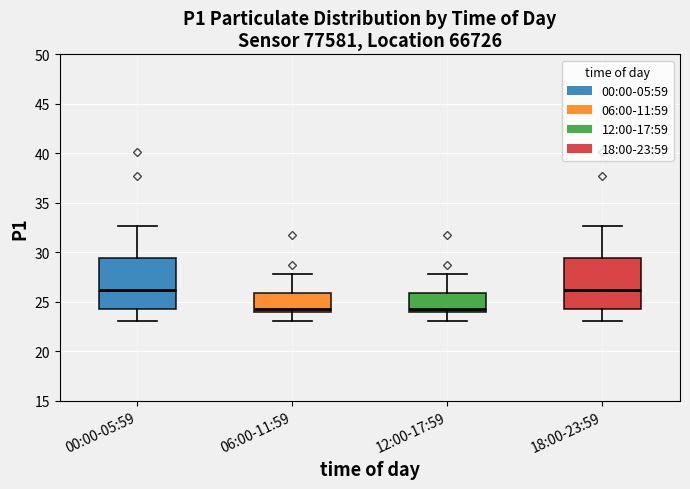

Where does the median line of the box for 12:00-17:59 sit on the y-axis? The values are not printed on the chart, so give them approximately, as read against the axis.

24.5